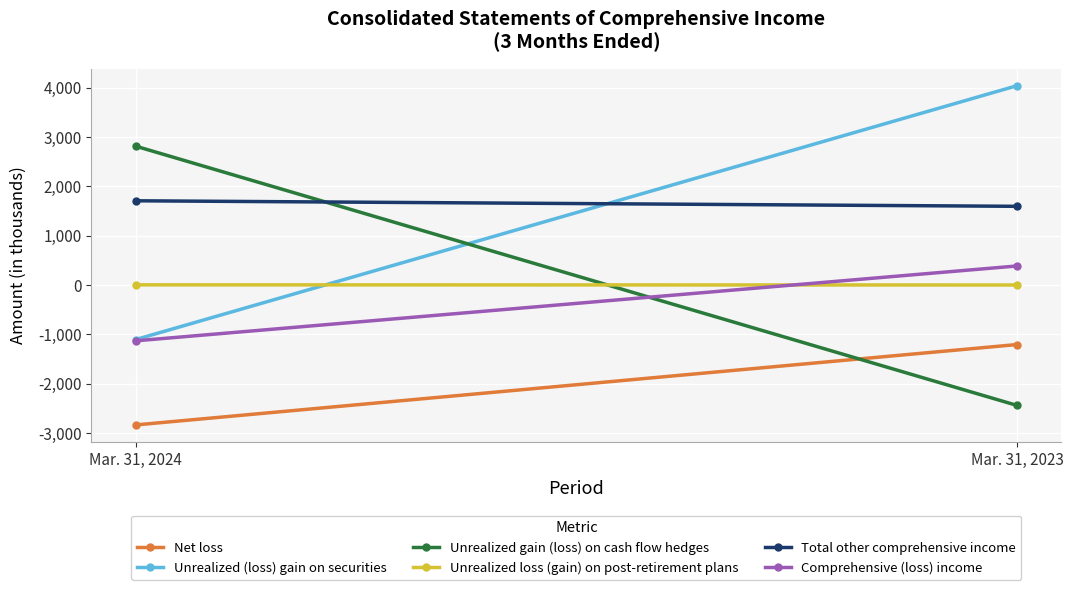

What is the value of the Comprehensive (loss) income point at the 2nd from the left?

384